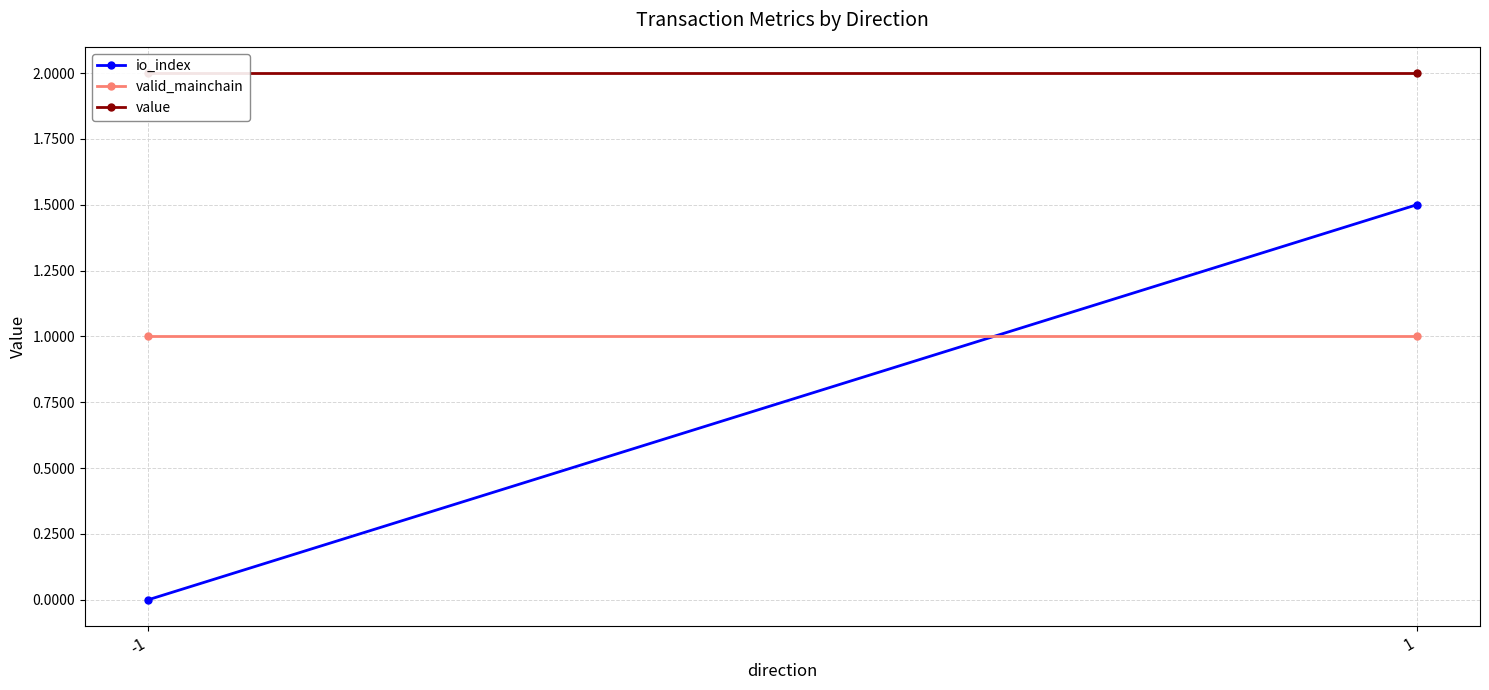

What are all the series names shown in the legend?

io_index, valid_mainchain, value